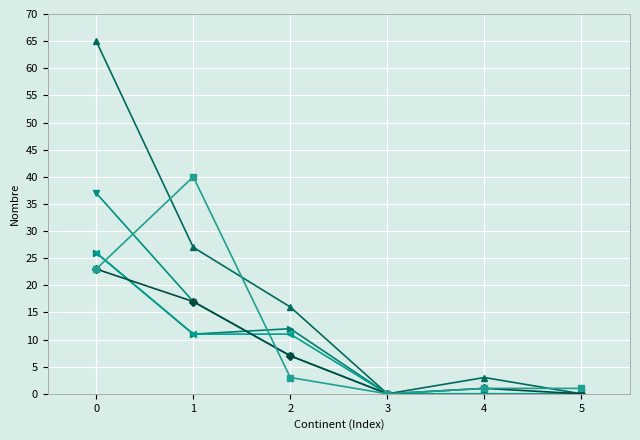

What is the maximum value shown in the chart?

65